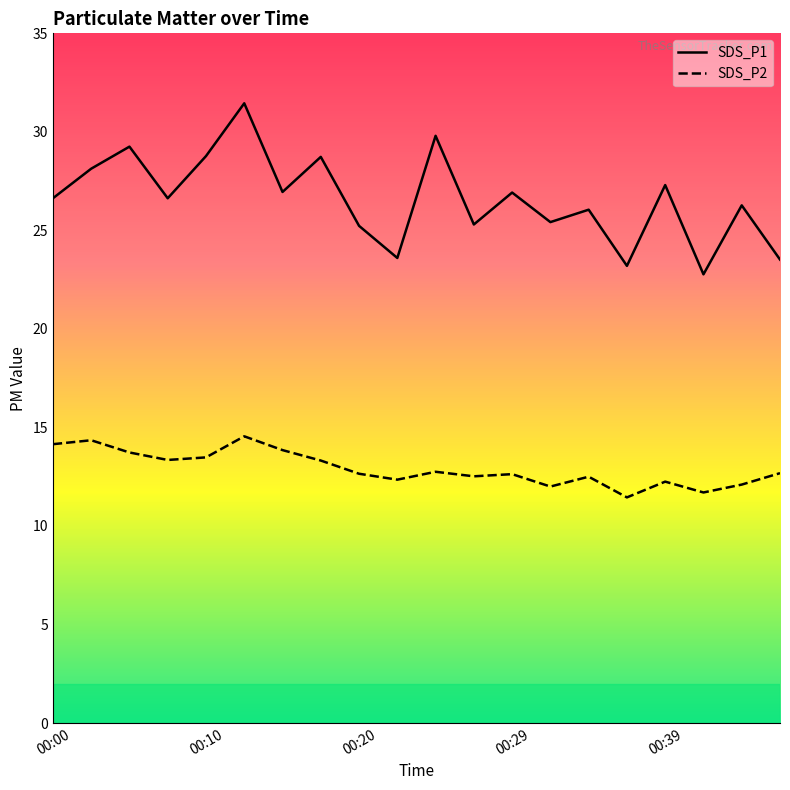

What are all the series names shown in the legend?

SDS_P1, SDS_P2